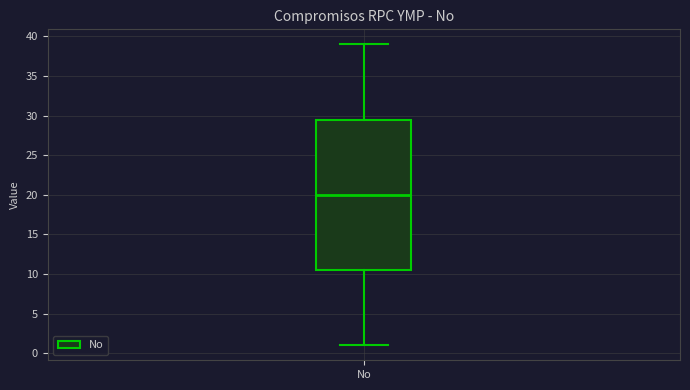

Where does the median line of the box for No sit on the y-axis? The values are not printed on the chart, so give them approximately, as read against the axis.

20.0